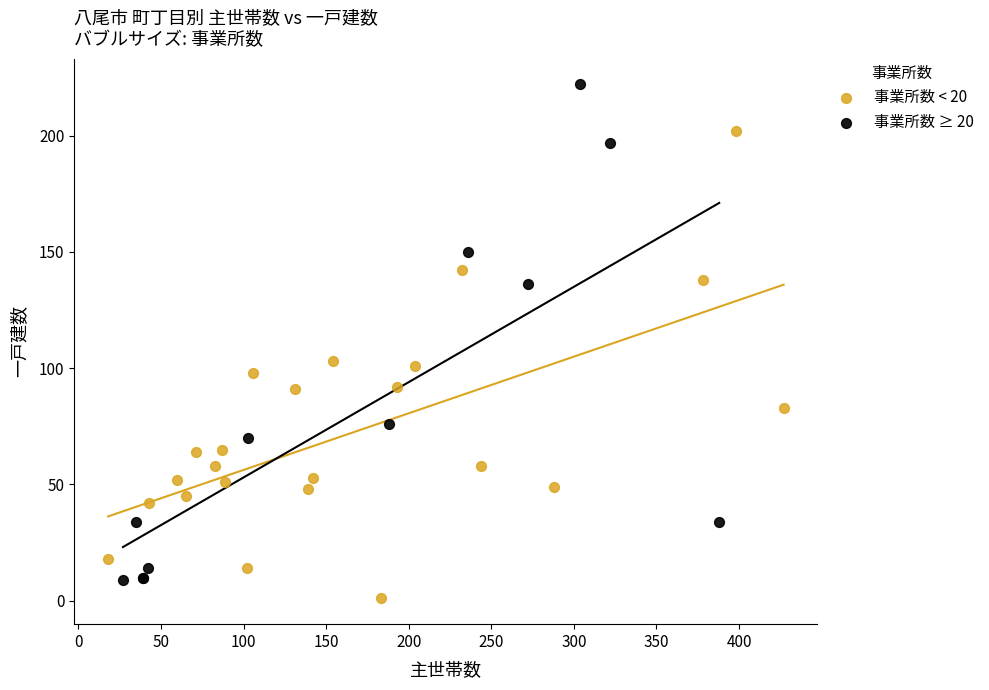

Which series has the widest spread of Y values?

事業所数 ≥ 20